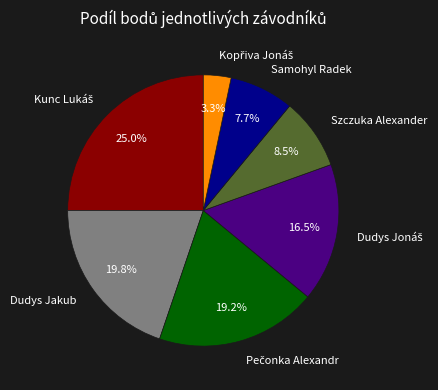

True or false: Samohyl Radek accounts for 22% of the total.

False